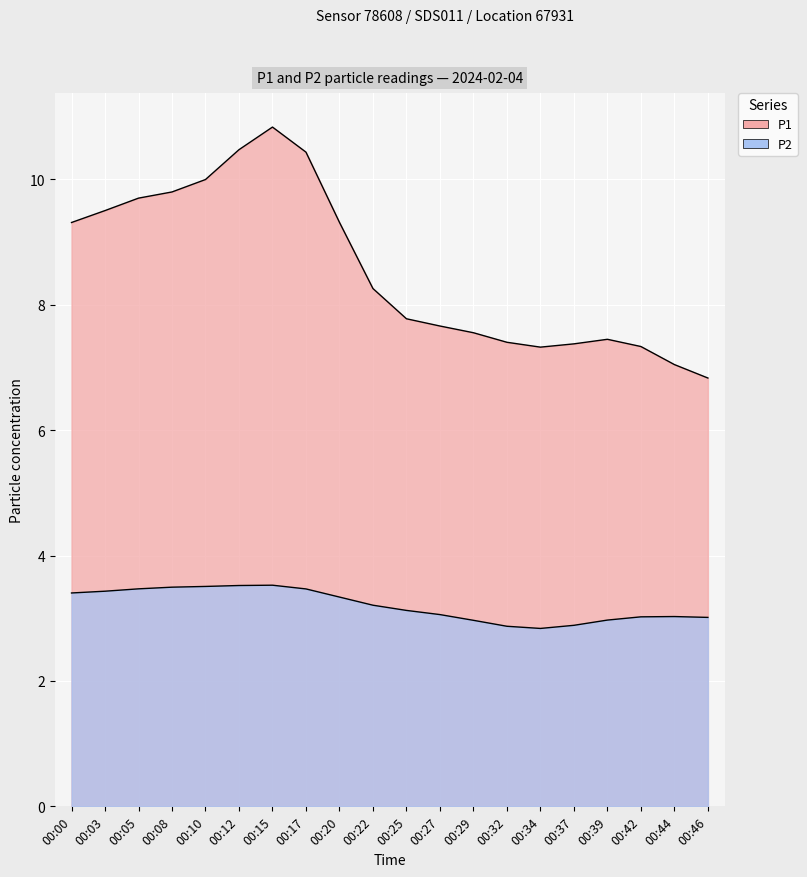

Between 00:44 and 00:25, which is larger?

00:25